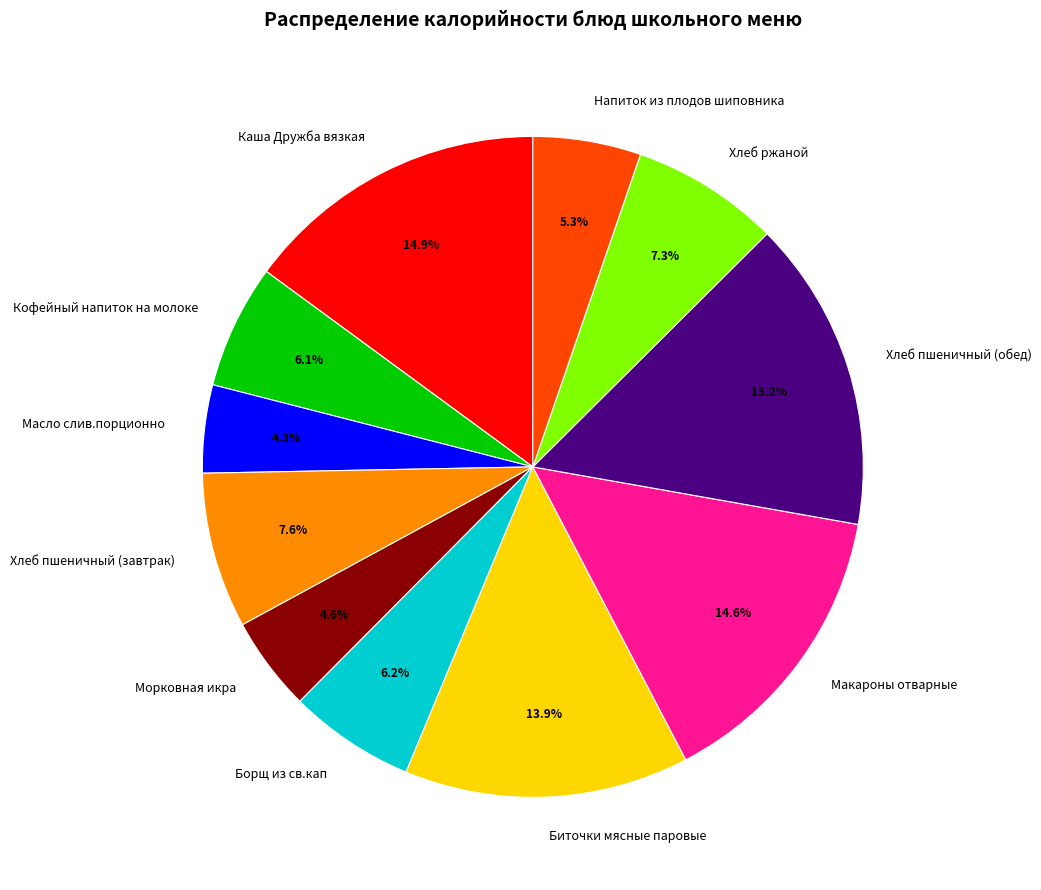

Between Макароны отварные and Хлеб ржаной, which is larger?

Макароны отварные